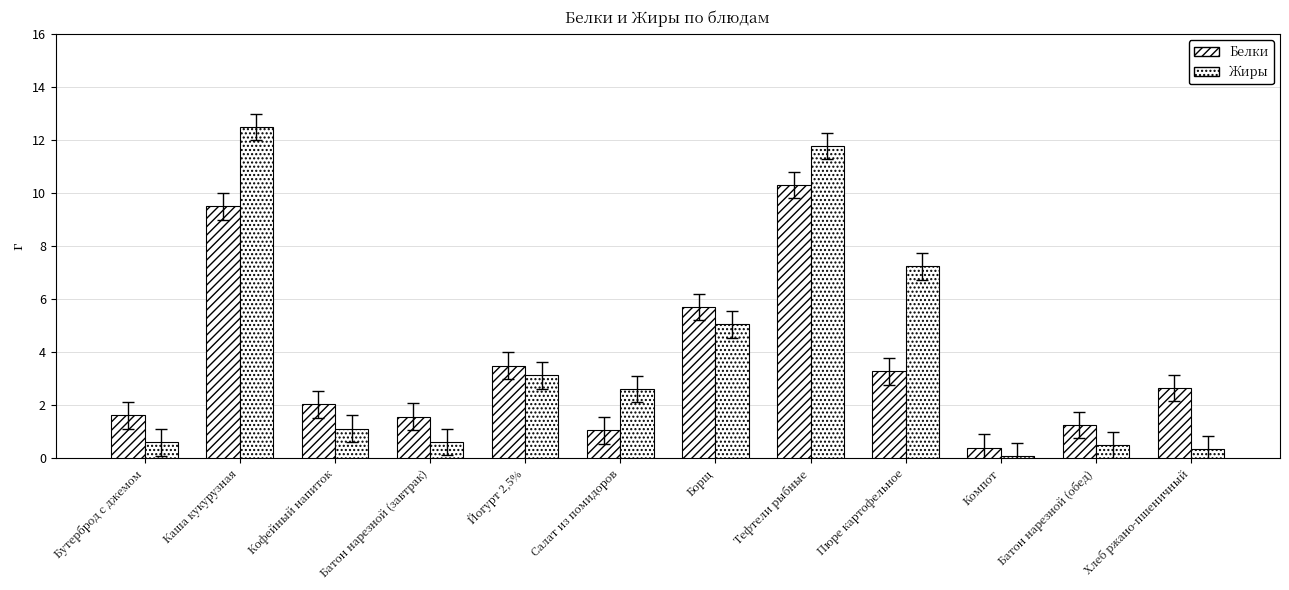

How many values in the Жиры series are below 2?

6